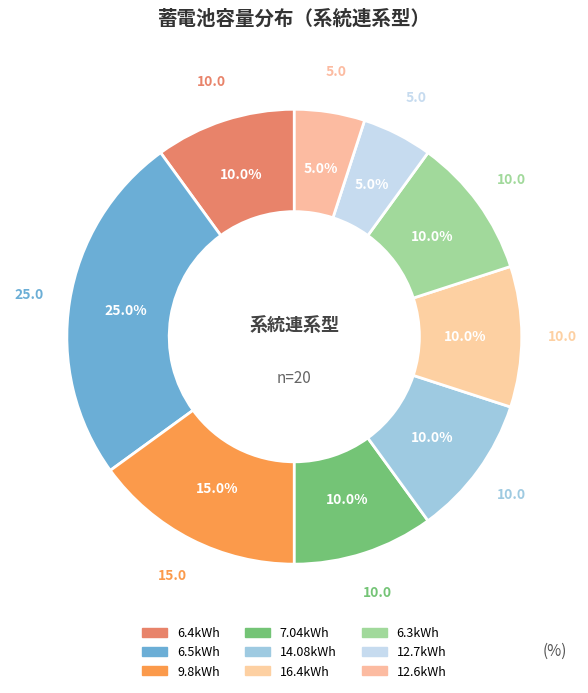

Count the number of slices in the pie.

9